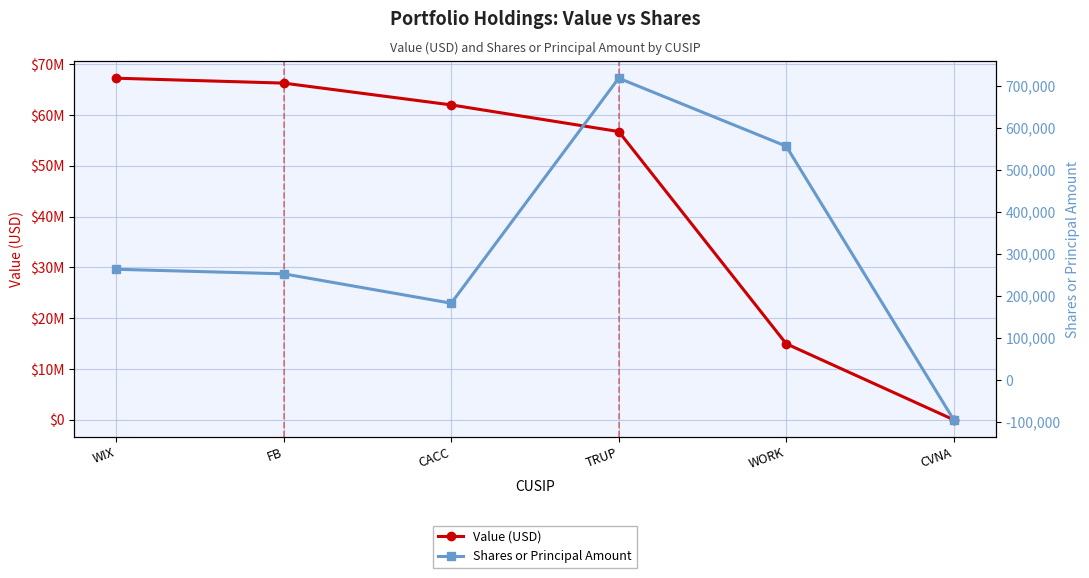

Does the chart have visible grid lines?

Yes